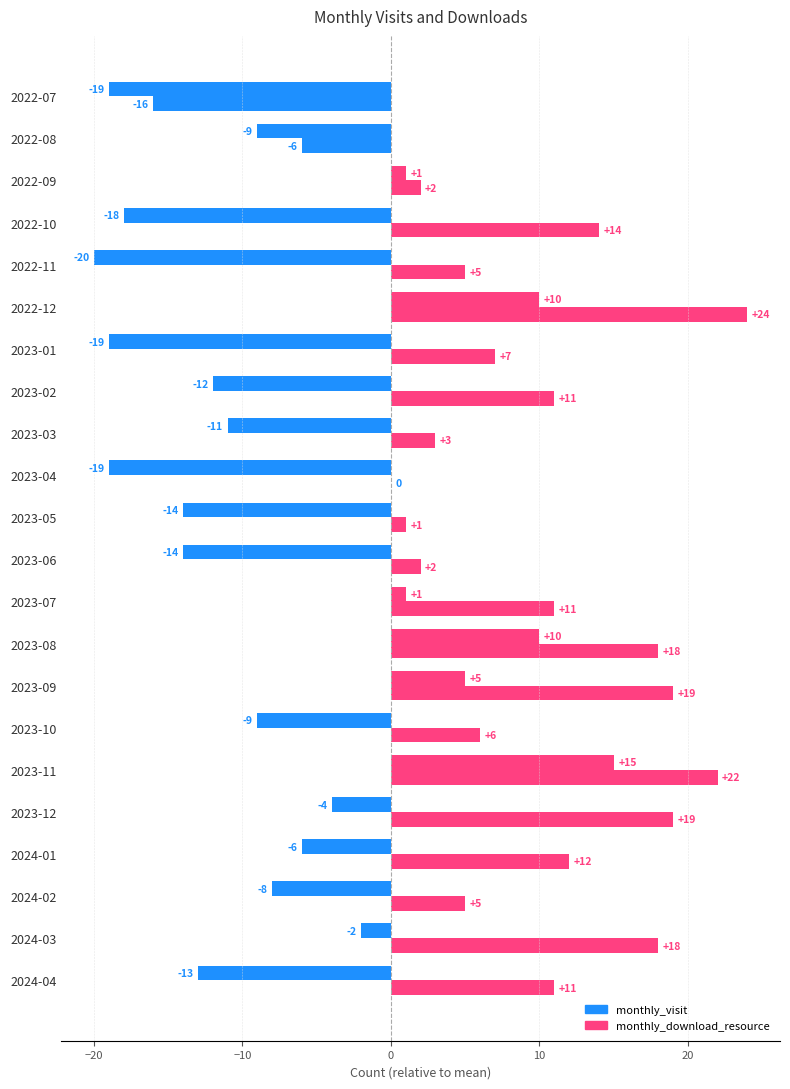

At how many categories does at least one series exceed 22?

1